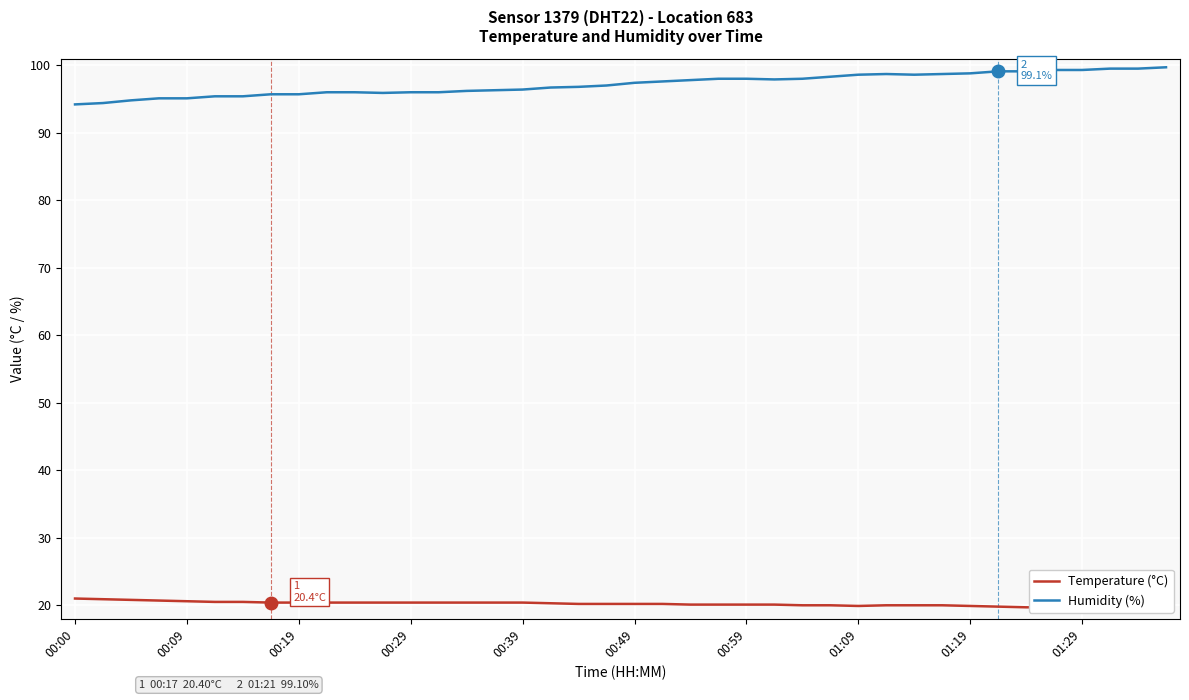

What is the maximum value for Humidity (%)?

99.7